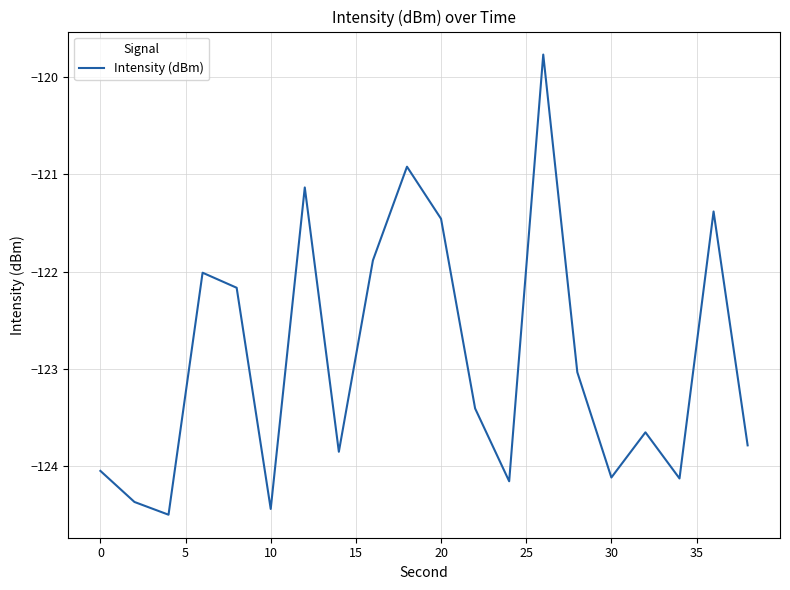

What is the greatest value displayed?

-119.8